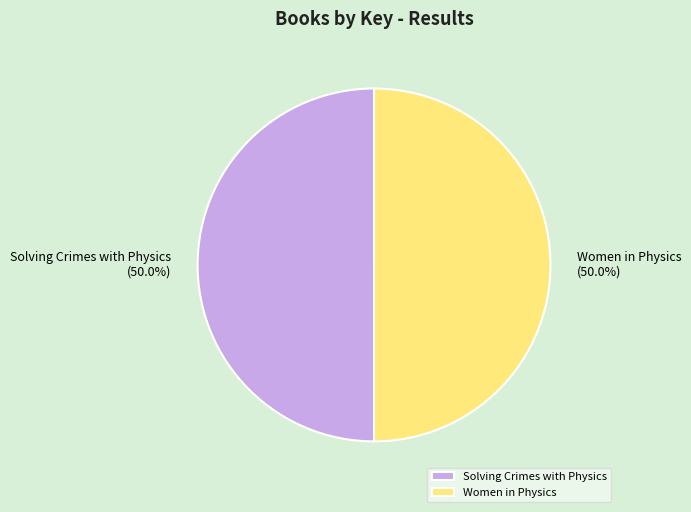

Is the sum of Solving Crimes with Physics and Women in Physics greater than half?

Yes